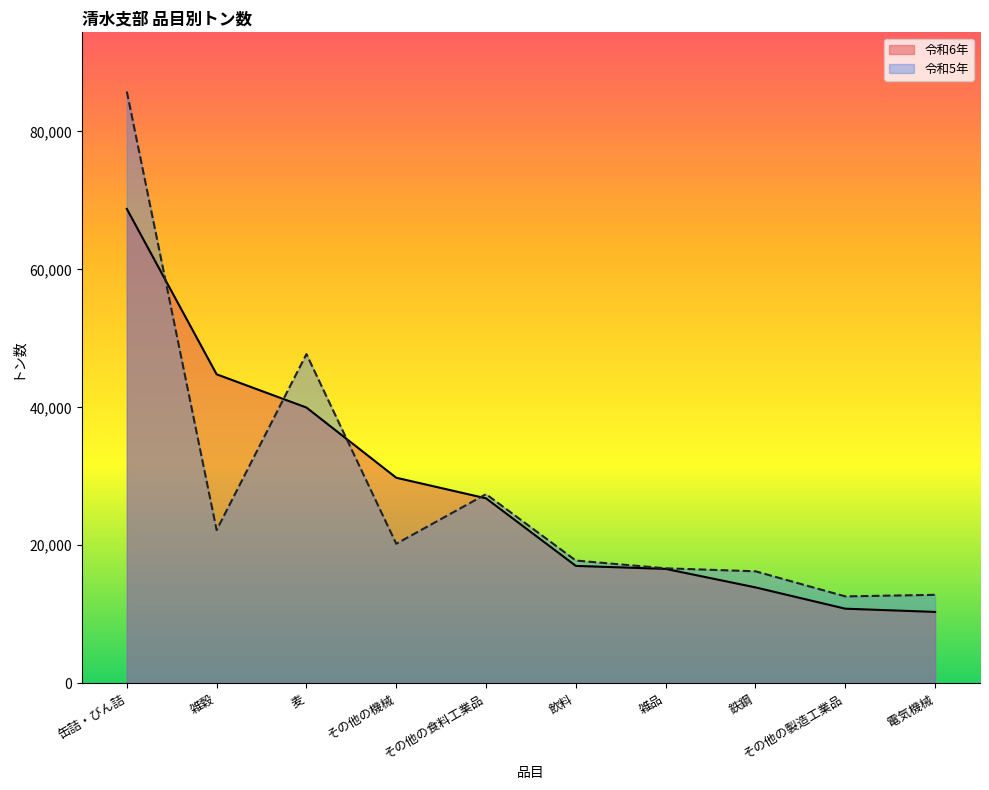

What is the label of the 4th point from the right?

雑品